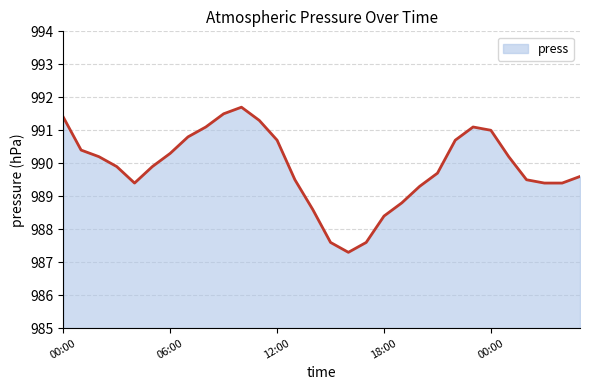

Reading left to right, what are all the values shown in this chart?

991.4	990.4	990.2	989.9	989.4	989.9	990.3	990.8	991.1	991.5	991.7	991.3	990.7	989.5	988.6	987.6	987.3	987.6	988.4	988.8	989.3	989.7	990.7	991.1	991.0	990.2	989.5	989.4	989.4	989.6